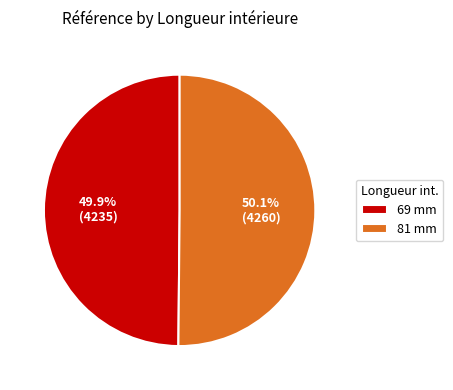

To the nearest percent, what is the average slice percentage?

50%